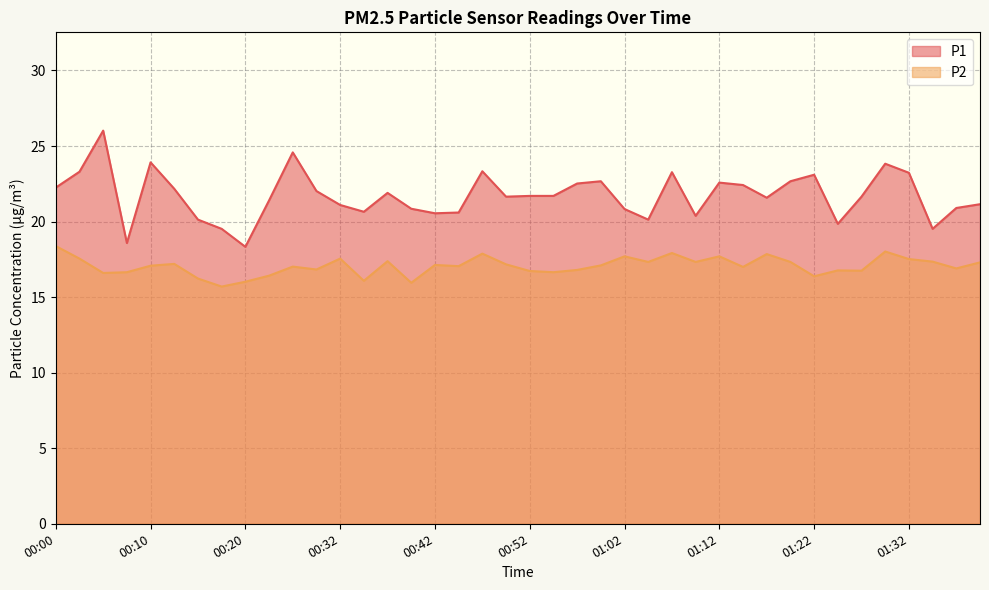

What are all the series names shown in the legend?

P1, P2